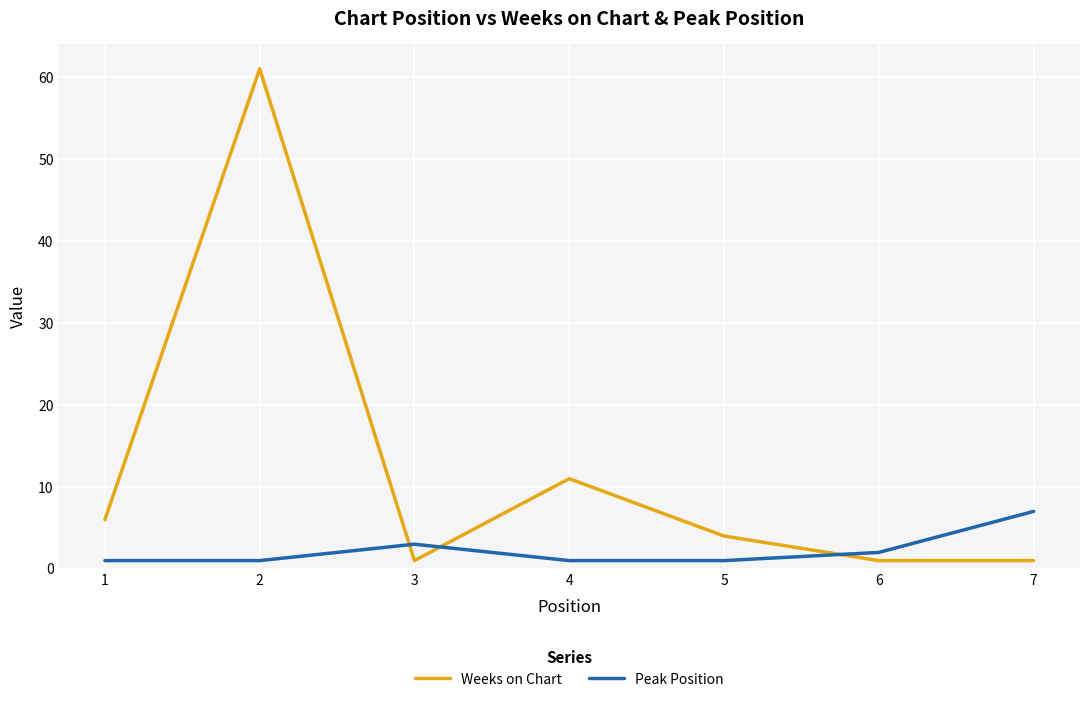

Which series has the largest range (max minus min)?

Weeks on Chart